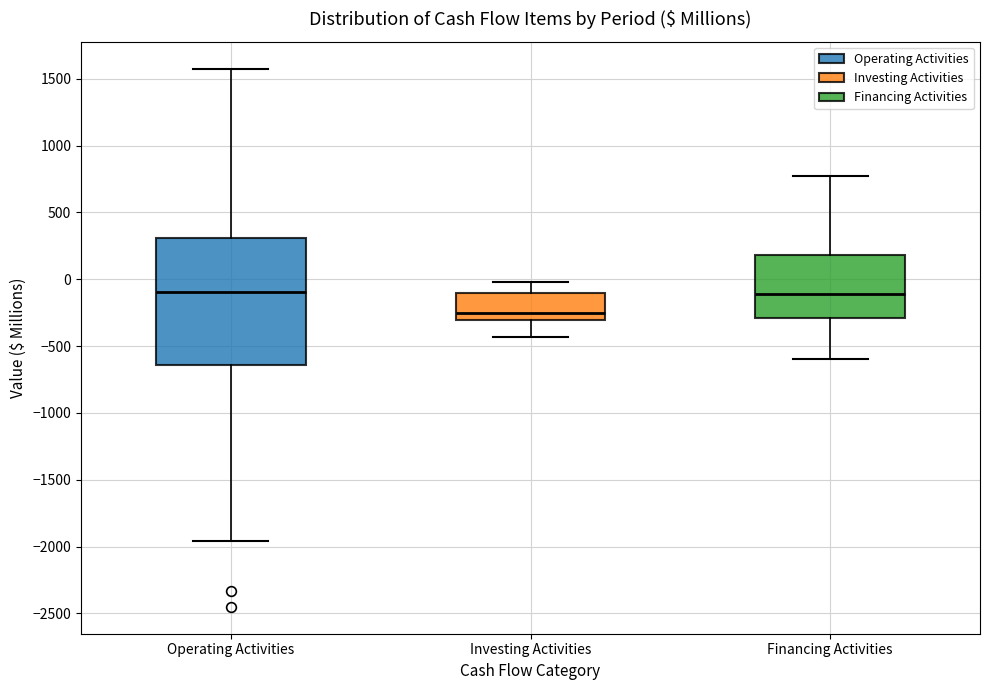

Where does the upper whisker of the box for Investing Activities end on the y-axis? The values are not printed on the chart, so give them approximately, as read against the axis.

0